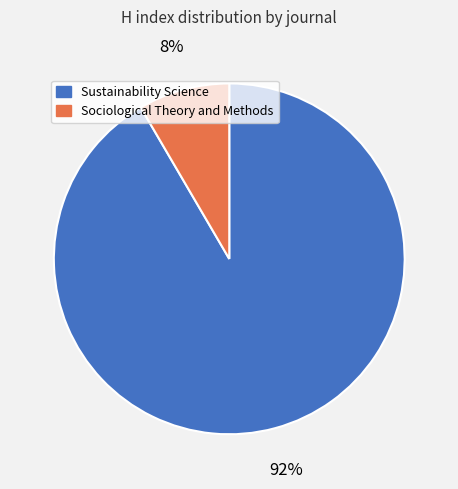

How many slices are in this pie chart?

2